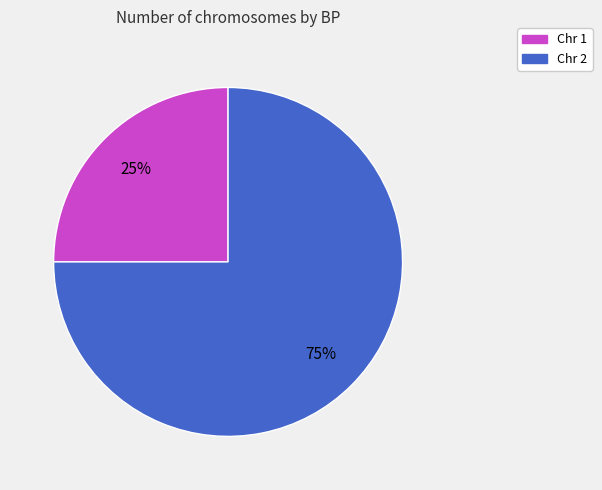

Count the number of slices in the pie.

2